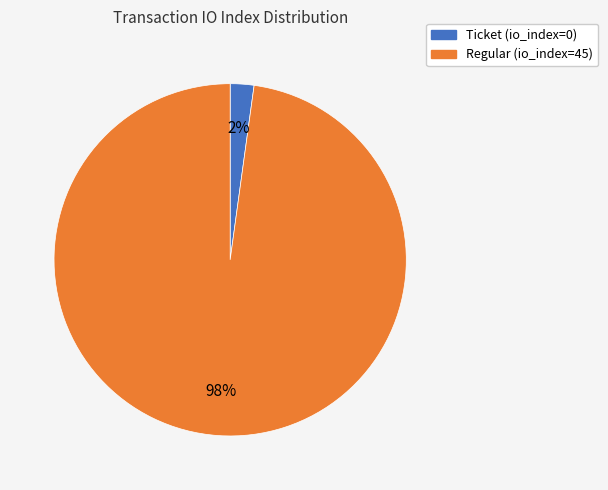

Which category has the biggest portion of the pie?

Regular (io_index=45)